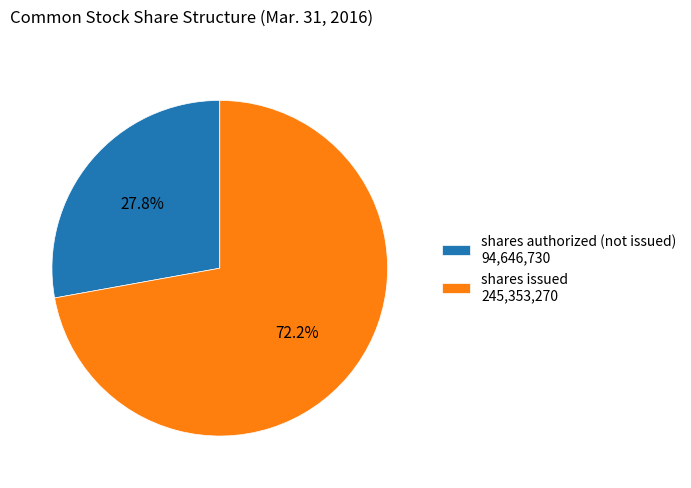

Which slice is the smallest?

shares authorized (not issued) 94,646,730